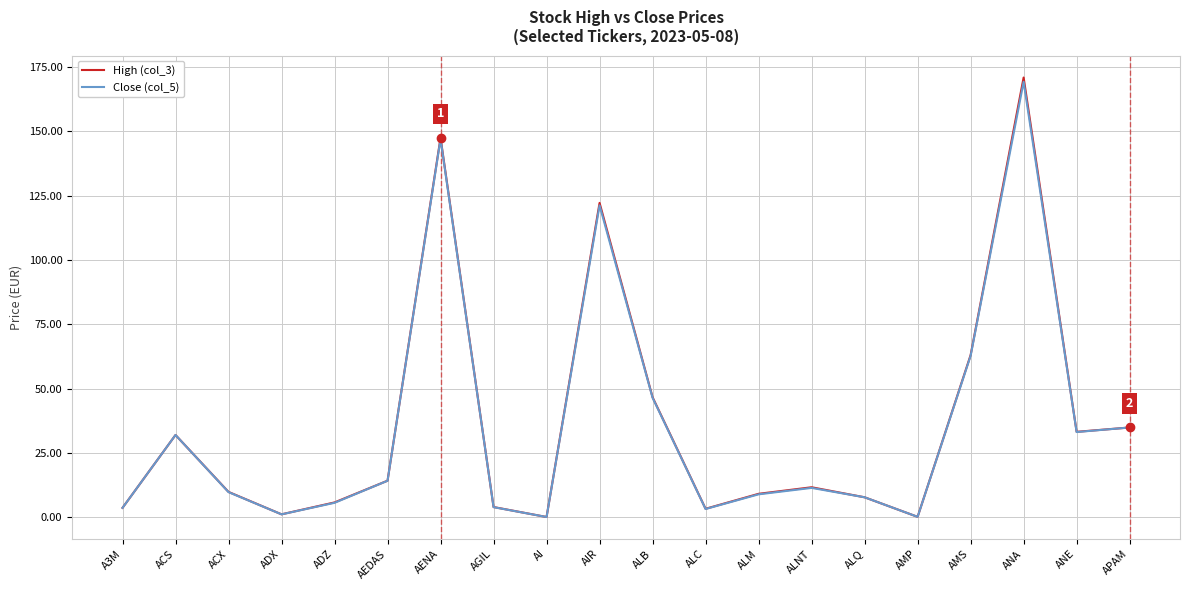

What position from the right is ACX?

18